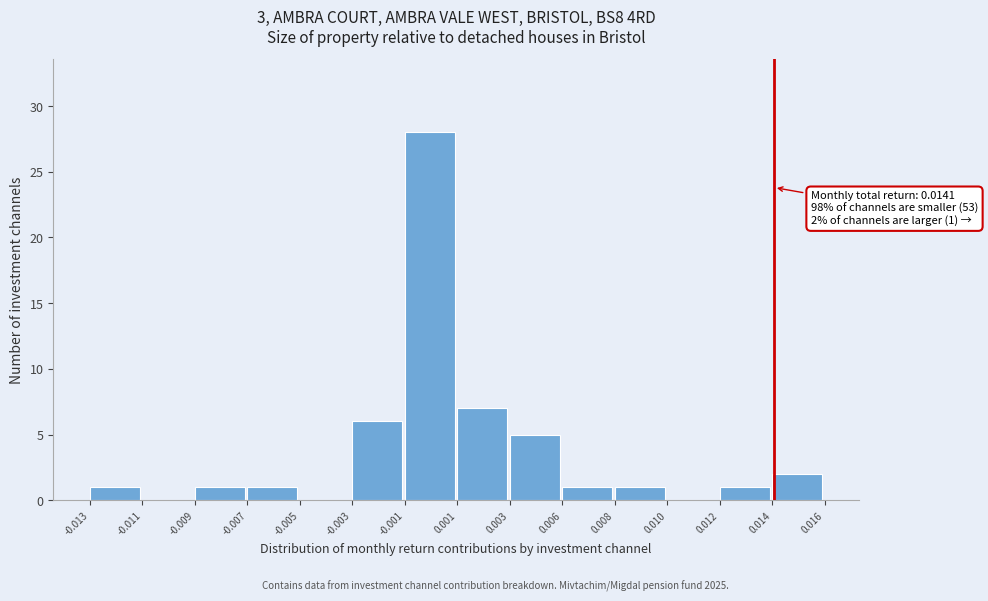

Reading left to right, list all the values displayed in this chart.

-0.013=1	-0.011=0	-0.009=1	-0.007=1	-0.005=0	-0.003=6	-0.001=28	0.001=7	0.003=5	0.006=1	0.008=1	0.010=0	0.012=1	0.014=2